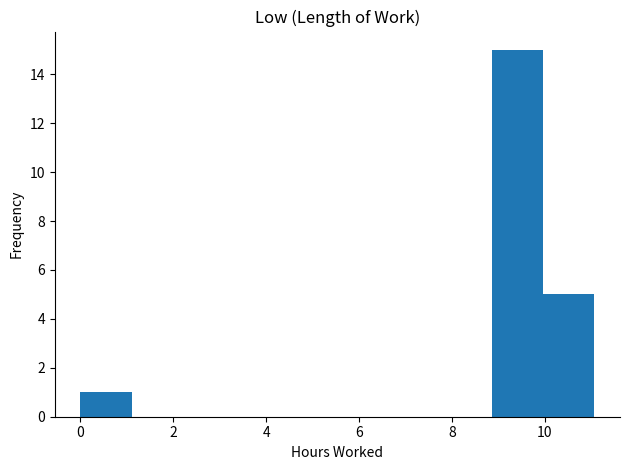

What is the height of the bar covering 8.8 to 10.0 on the x-axis? Neither the bar edges nor the heights are printed on the chart, so give them approximately, as read against the axes.

15